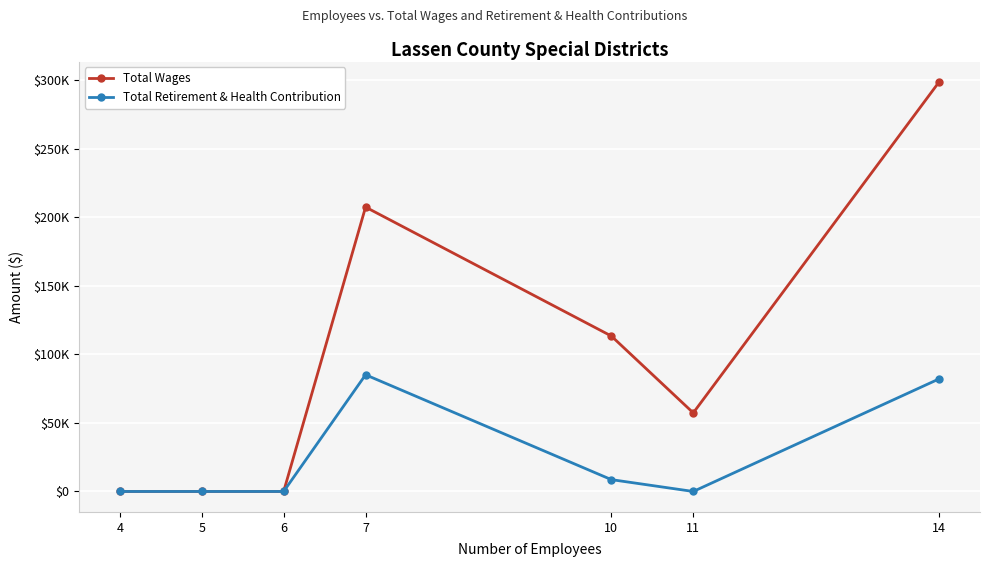

What are all the series names shown in the legend?

Total Wages, Total Retirement & Health Contribution